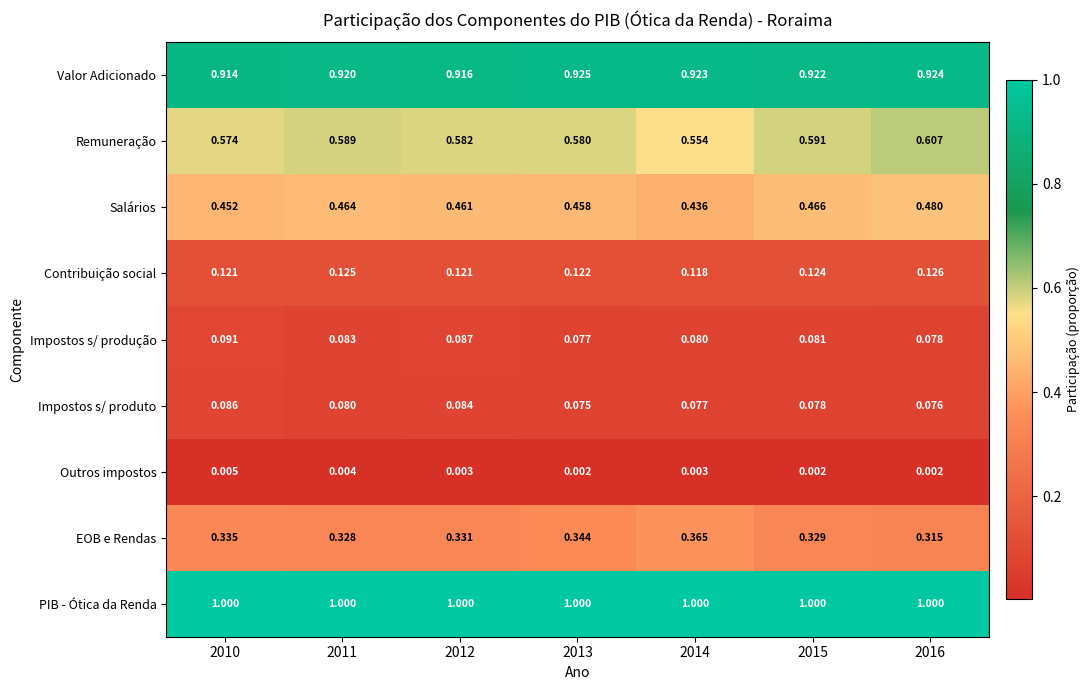

Rank the series by their maximum value, from highest to lowest.

PIB - Ótica da Renda, Valor Adicionado, Remuneração, Salários, EOB e Rendas, Contribuição social, Impostos s/ produção, Impostos s/ produto, Outros impostos